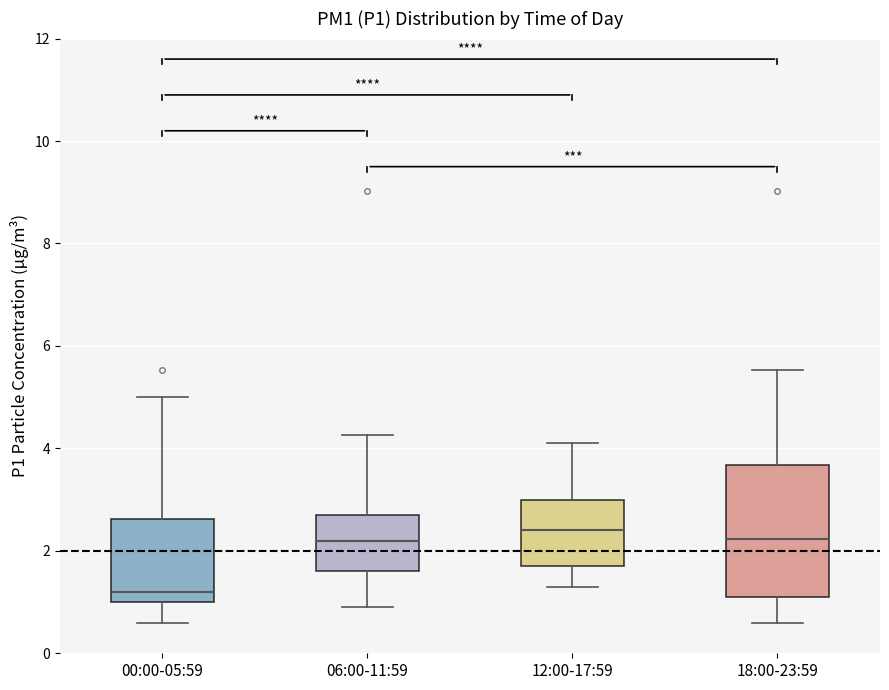

Where does the median line of the box for 00:00-05:59 sit on the y-axis? The values are not printed on the chart, so give them approximately, as read against the axis.

1.2